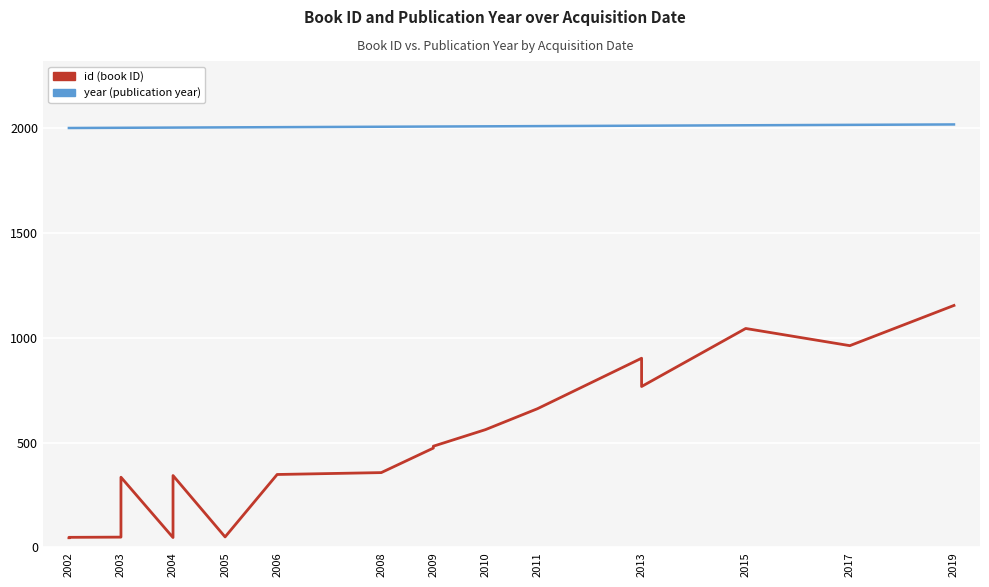

What is the greatest value displayed?

2019